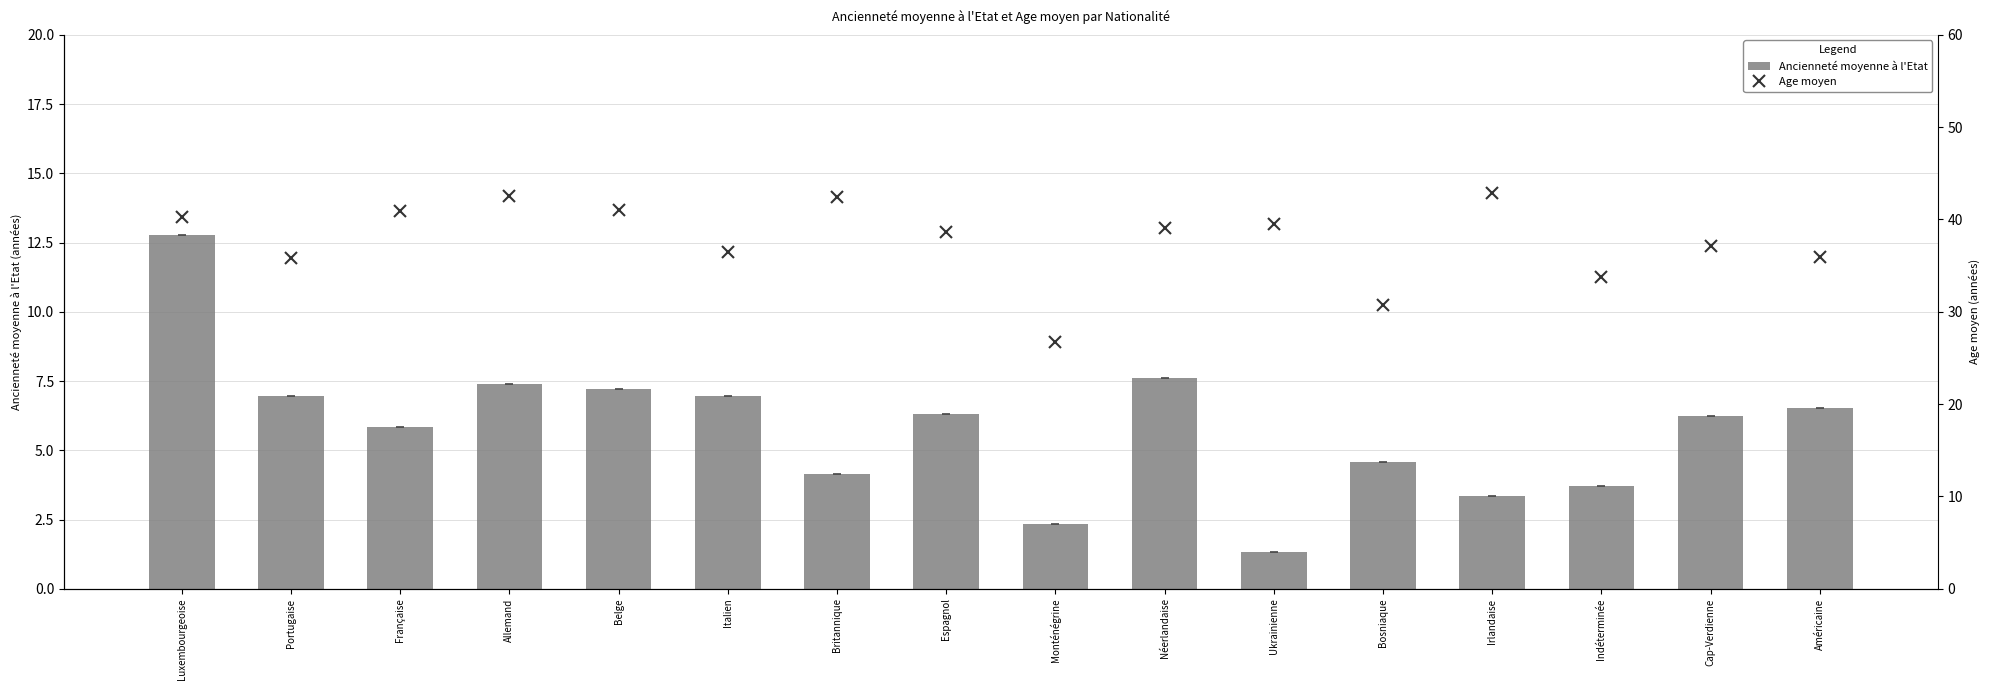

Which series changed the most between Française and Italien?

Age moyen